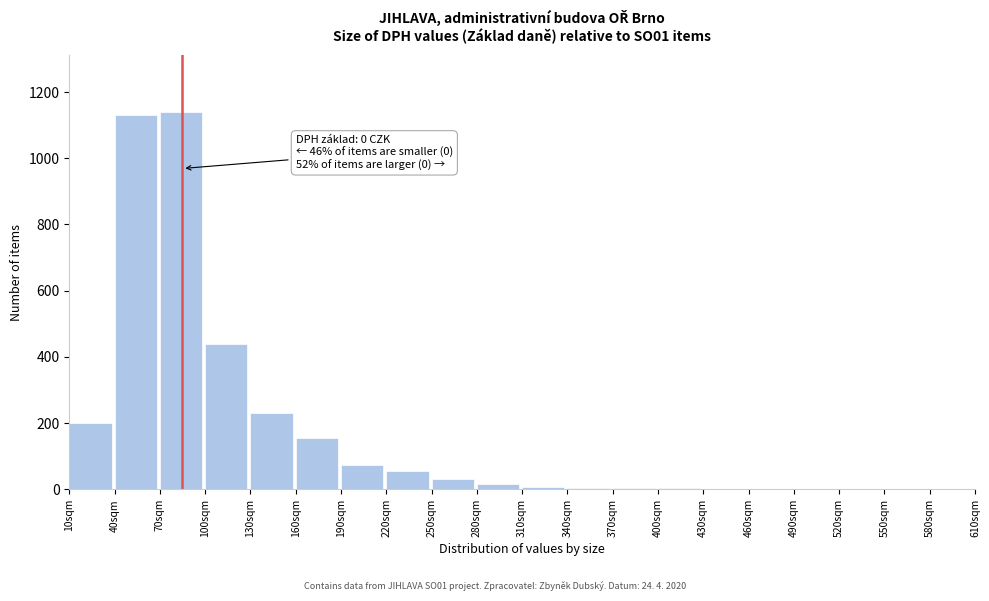

What is the maximum value shown in the chart?

1140